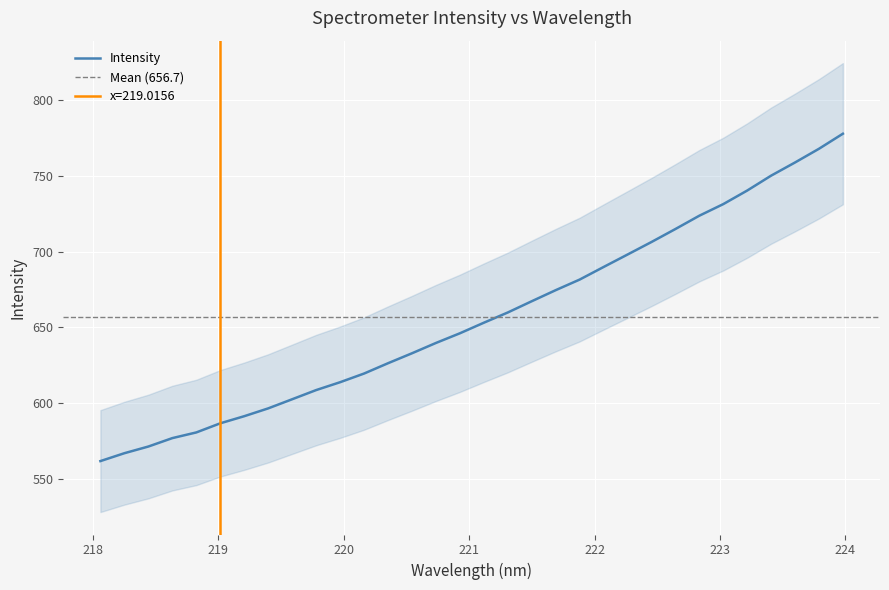

How many data points are above 653?

16